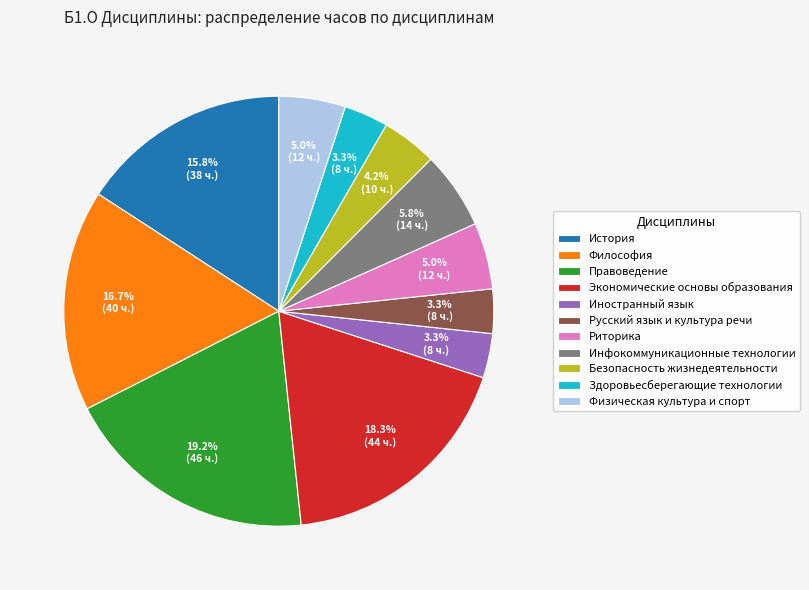

Count the number of slices in the pie.

11